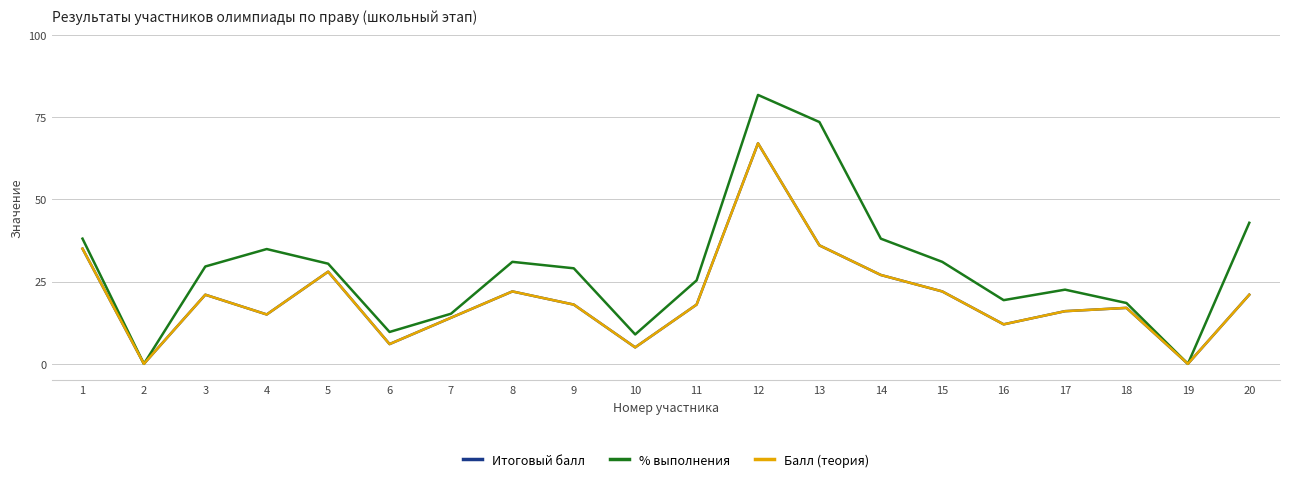

Is the value of % выполнения at 4 greater than the value of Балл (теория) at 7?

Yes